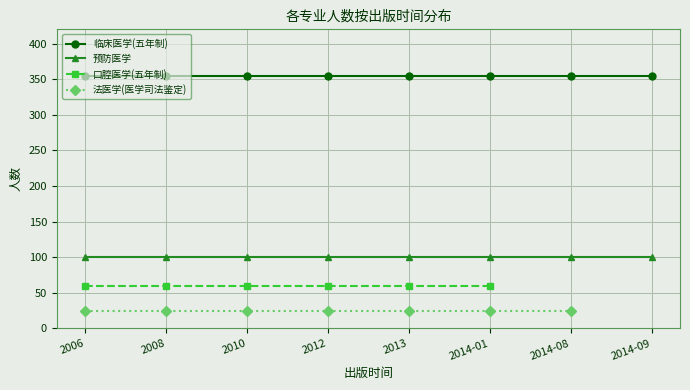

True or false: 法医学(医学司法鉴定) has a value of 16.3 at 2012.

False